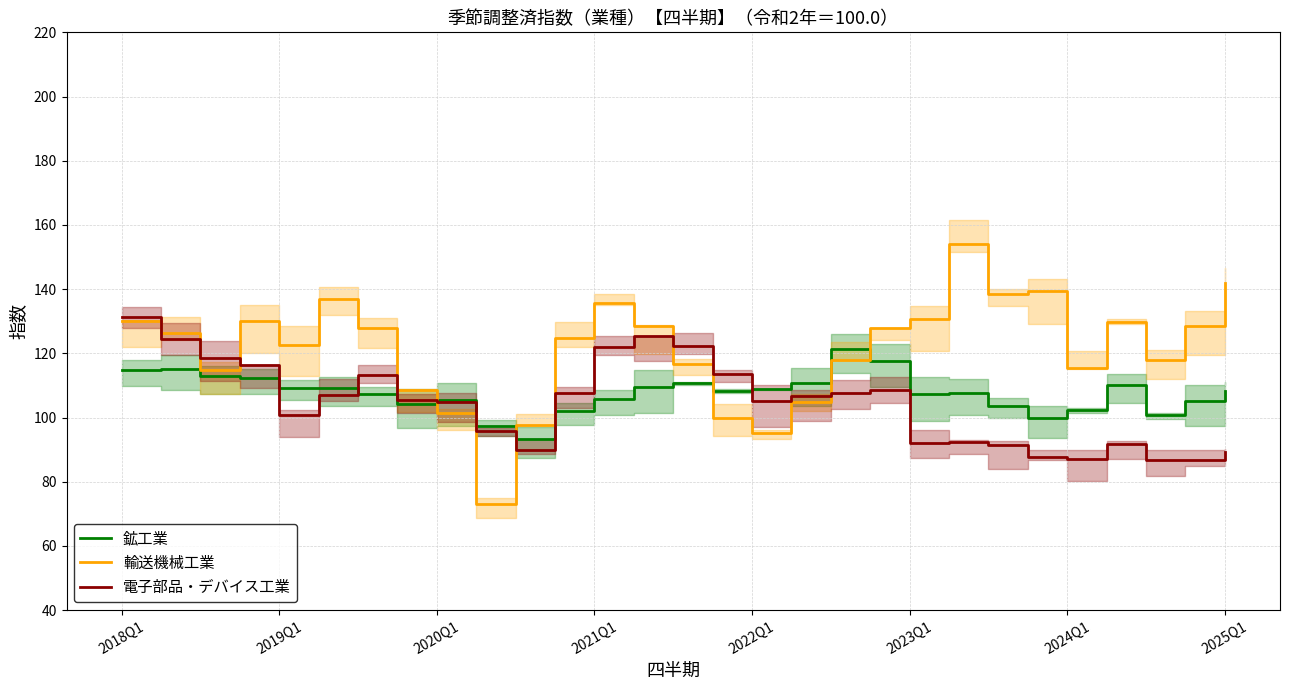

Is it true that 輸送機械工業 equals 178.8 at 2018Q1?

False